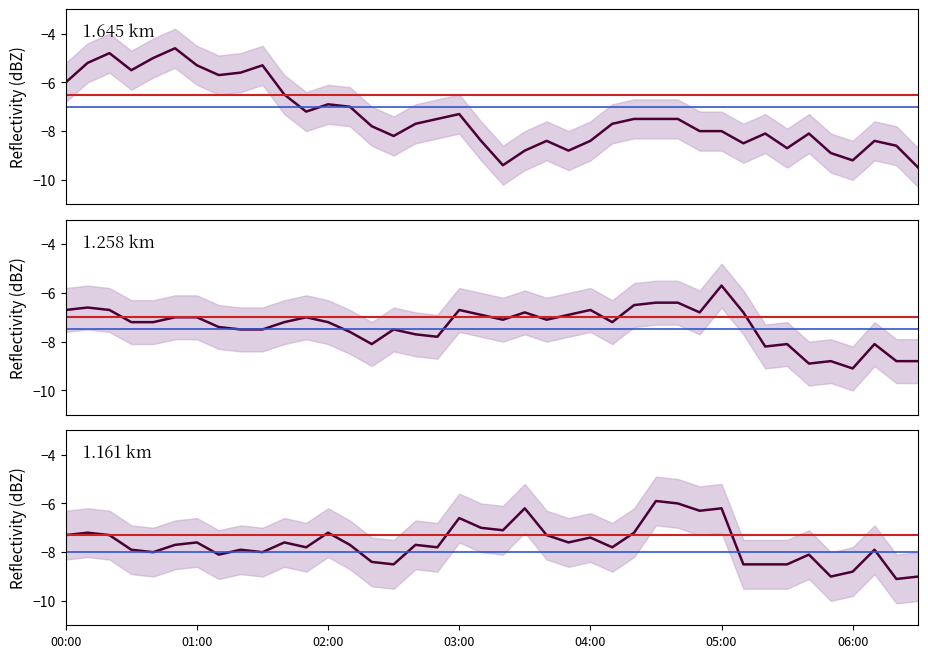

In 1.161, how many points are higher than both neighbors (excluding endpoints)?

13